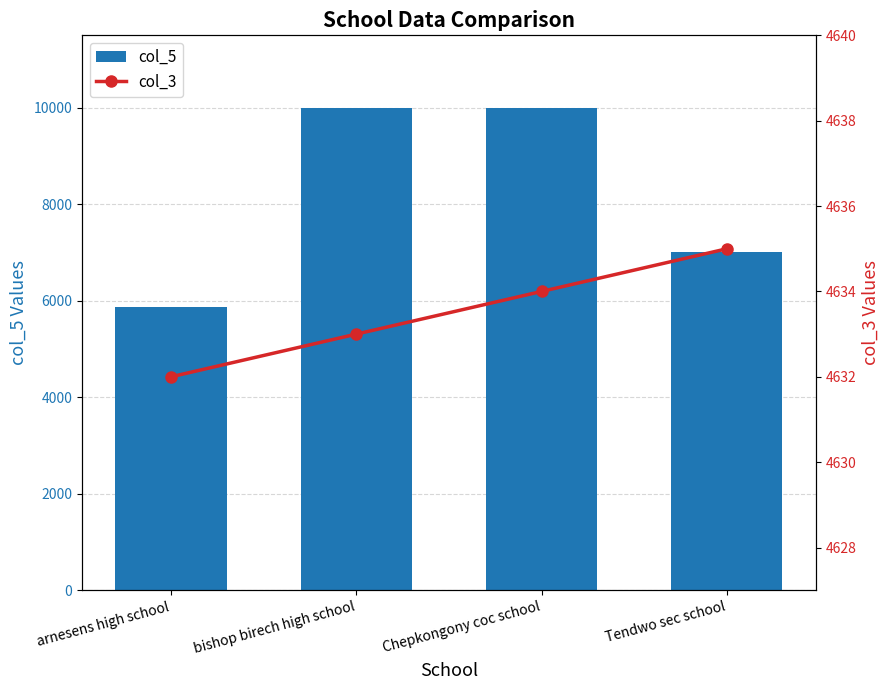

What is the label of the 4th bar from the right?

arnesens high school